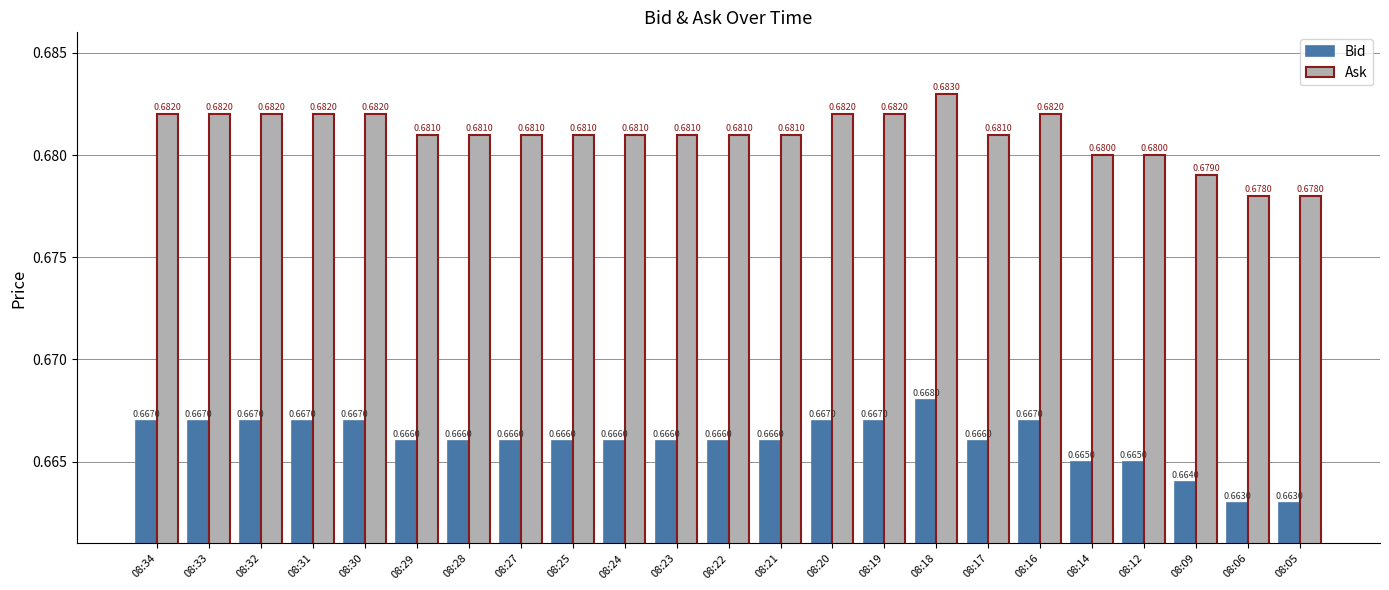

What is the total value across all series at 08:30?

1.3